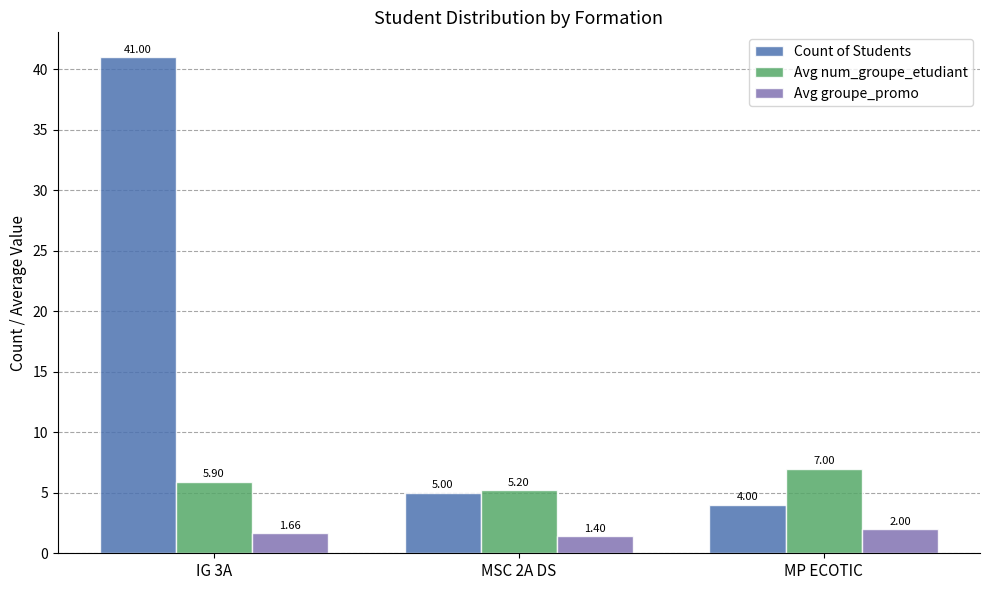

What is the sum of the Avg groupe_promo values at MSC 2A DS and MP ECOTIC?

3.4